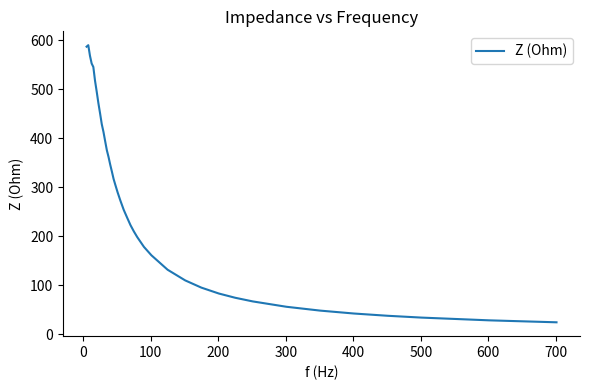

What is the greatest value displayed?

590.2